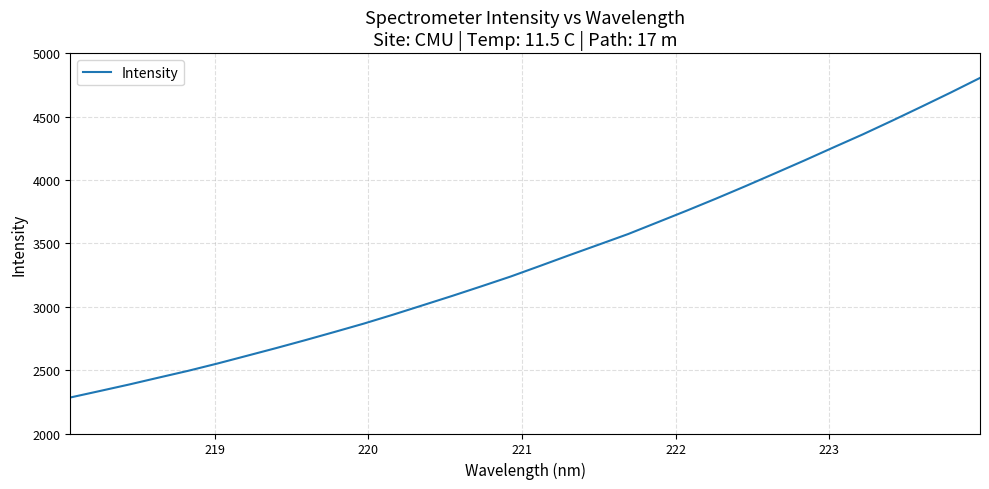

What is the greatest value displayed?

4805.9